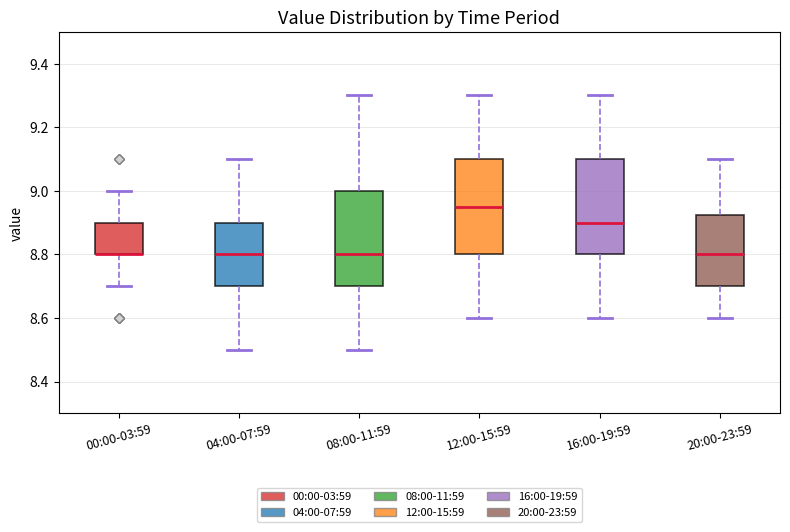

Reading left to right, read every box against the y-axis: the position of its median line, the range the box covers, and the ends of its whiskers. The values are not printed on the chart, so give them approximately, as read against the axis.

00:00-03:59: median 8.80 (drawn on the box's lower edge), box 8.80 to 8.90, whiskers 8.70 to 9.00
04:00-07:59: median 8.80, box 8.70 to 8.90, whiskers 8.50 to 9.10
08:00-11:59: median 8.80, box 8.70 to 9.00, whiskers 8.50 to 9.30
12:00-15:59: median 8.96, box 8.80 to 9.10, whiskers 8.60 to 9.30
16:00-19:59: median 8.90, box 8.80 to 9.10, whiskers 8.60 to 9.30
20:00-23:59: median 8.80, box 8.70 to 8.92, whiskers 8.60 to 9.10